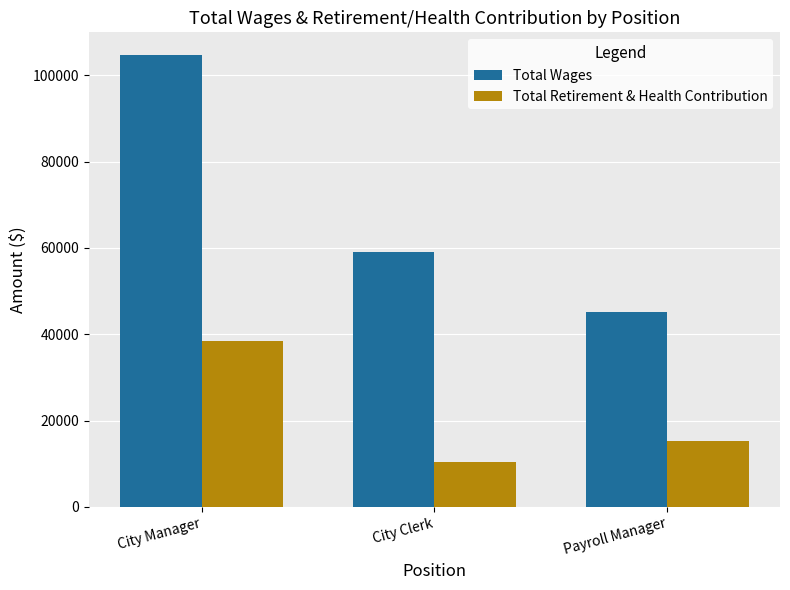

At how many categories does at least one series exceed 24575?

3